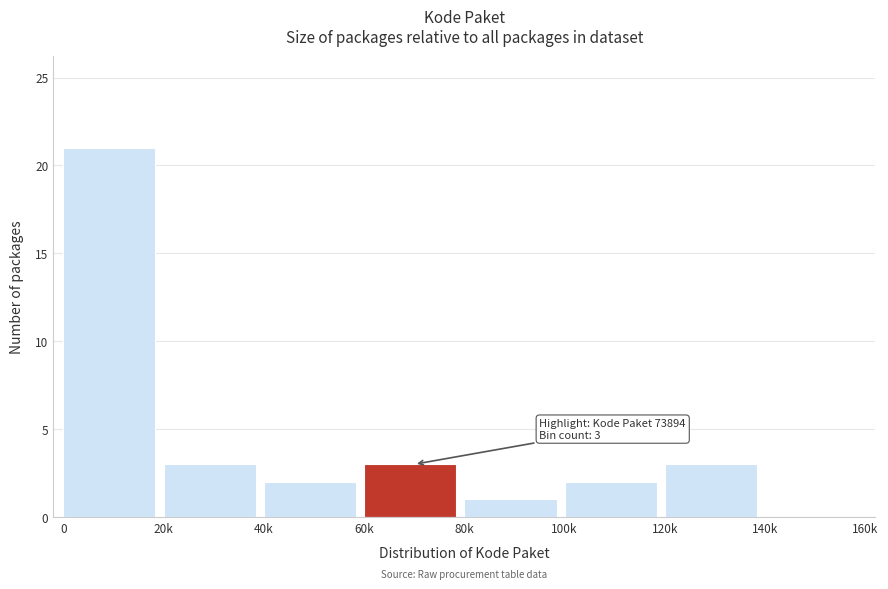

Reading right to left, extract all data points from this chart.

140k=0	120k=3	100k=2	80k=1	60k=3	40k=2	20k=3	0=21